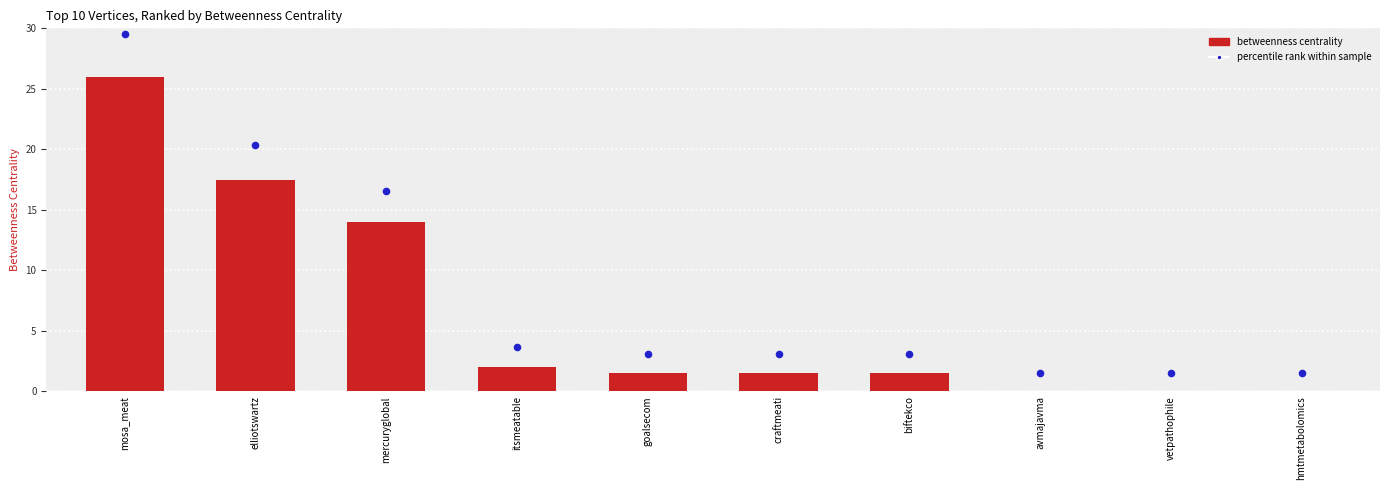

What are all the series names shown in the legend?

Betweenness Centrality, Percentile rank within sample